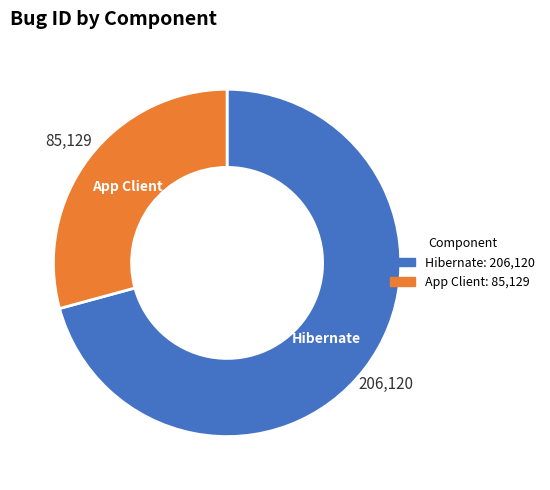

Does Hibernate represent more than half of the total?

Yes